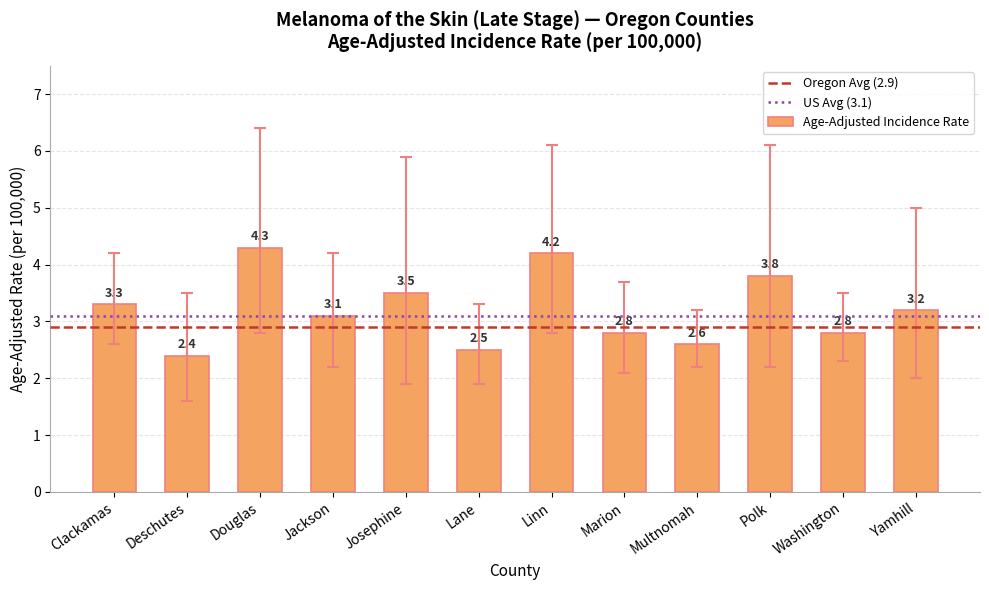

Reading left to right, list all the values displayed in this chart.

Clackamas=3.3	Deschutes=2.4	Douglas=4.3	Jackson=3.1	Josephine=3.5	Lane=2.5	Linn=4.2	Marion=2.8	Multnomah=2.6	Polk=3.8	Washington=2.8	Yamhill=3.2